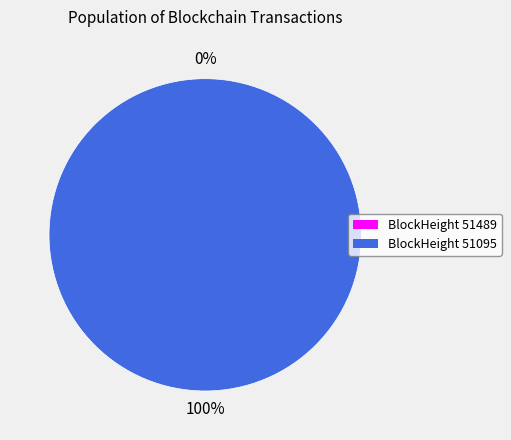

How many segments does this pie chart have?

2